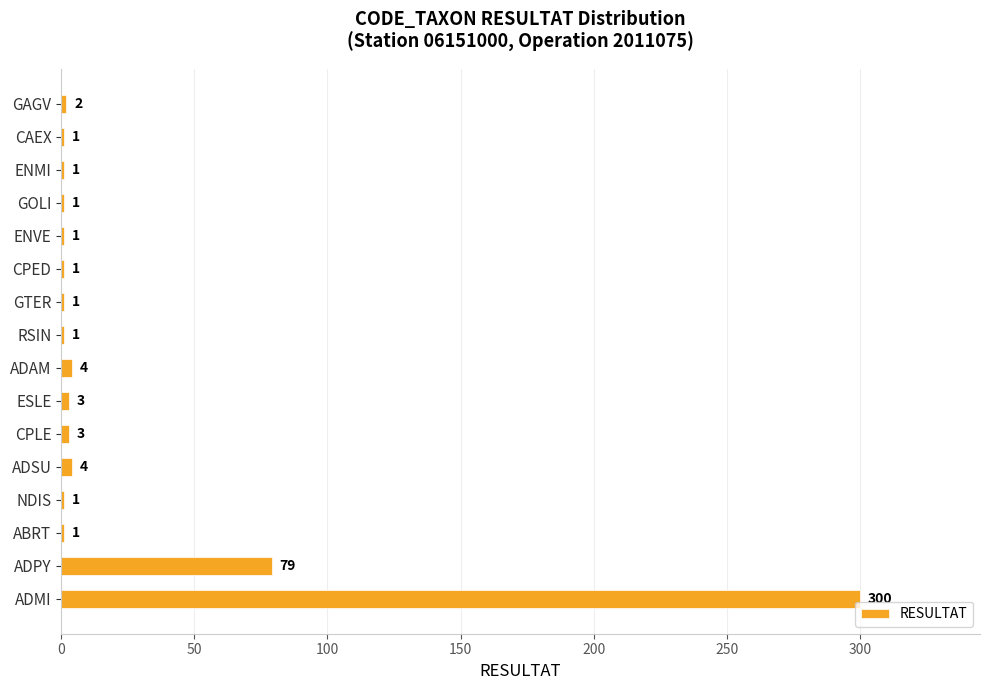

Are the bars horizontal?

Yes